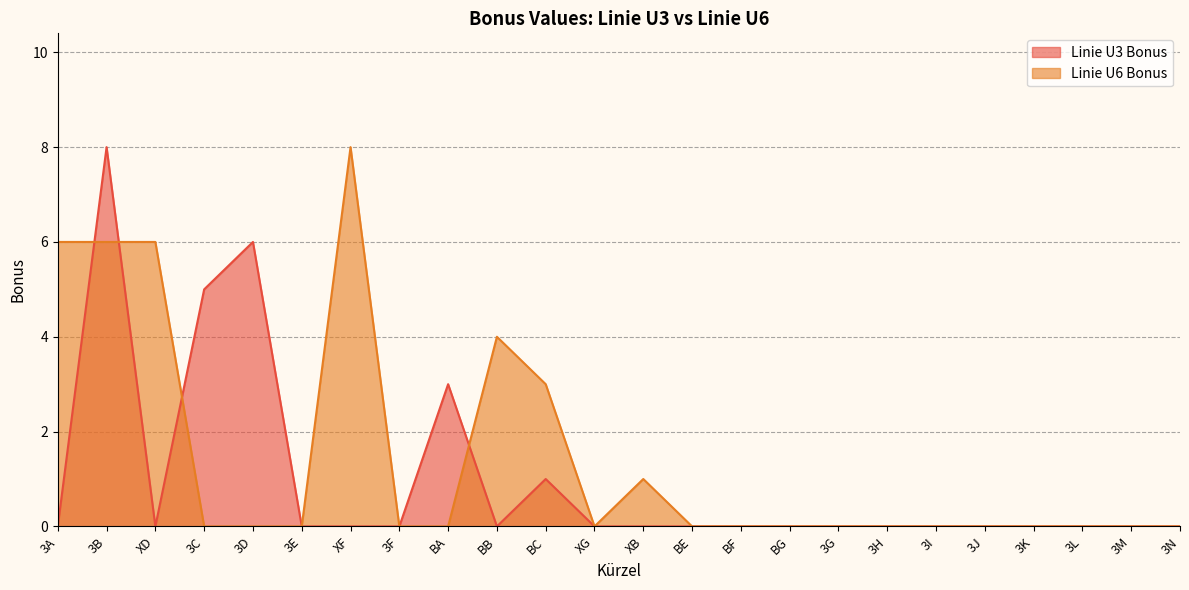

Which series ends up on top after the final intersection of Linie U3 Bonus and Linie U6 Bonus?

Linie U6 Bonus